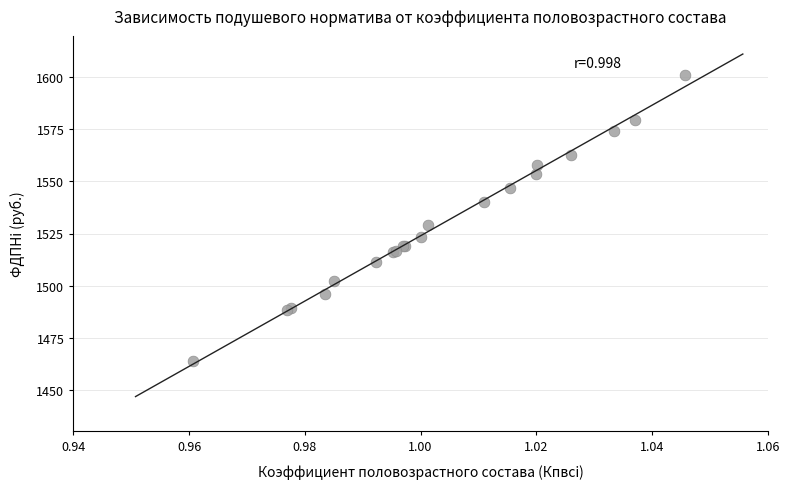

What Y value in the scatter plot is closest to 1532?

1529.0